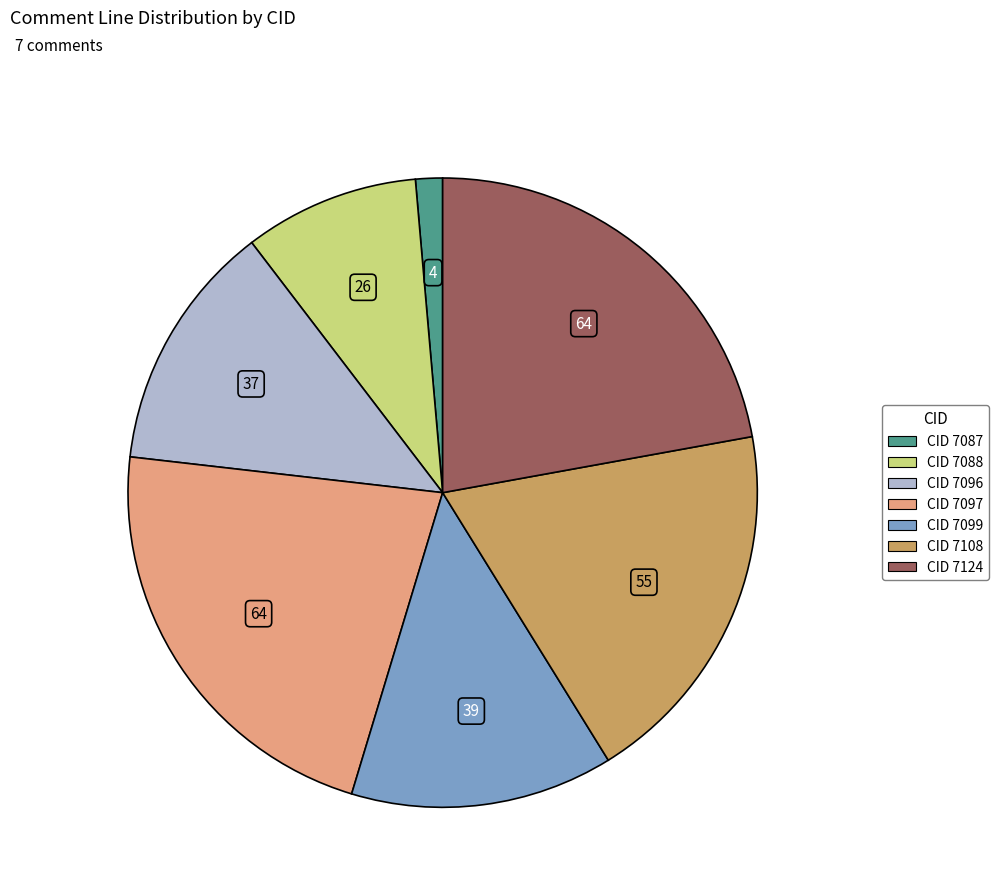

Does any single category account for the majority?

No